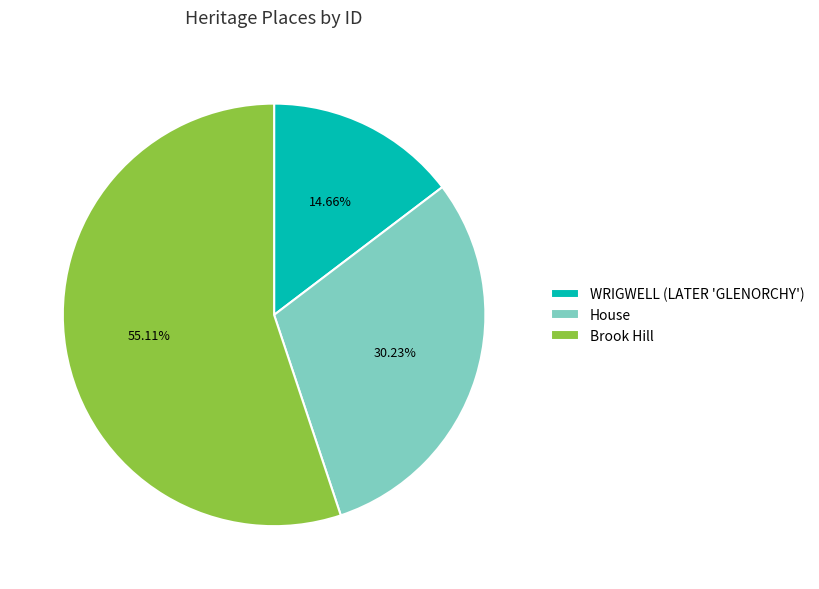

Count the number of slices in the pie.

3